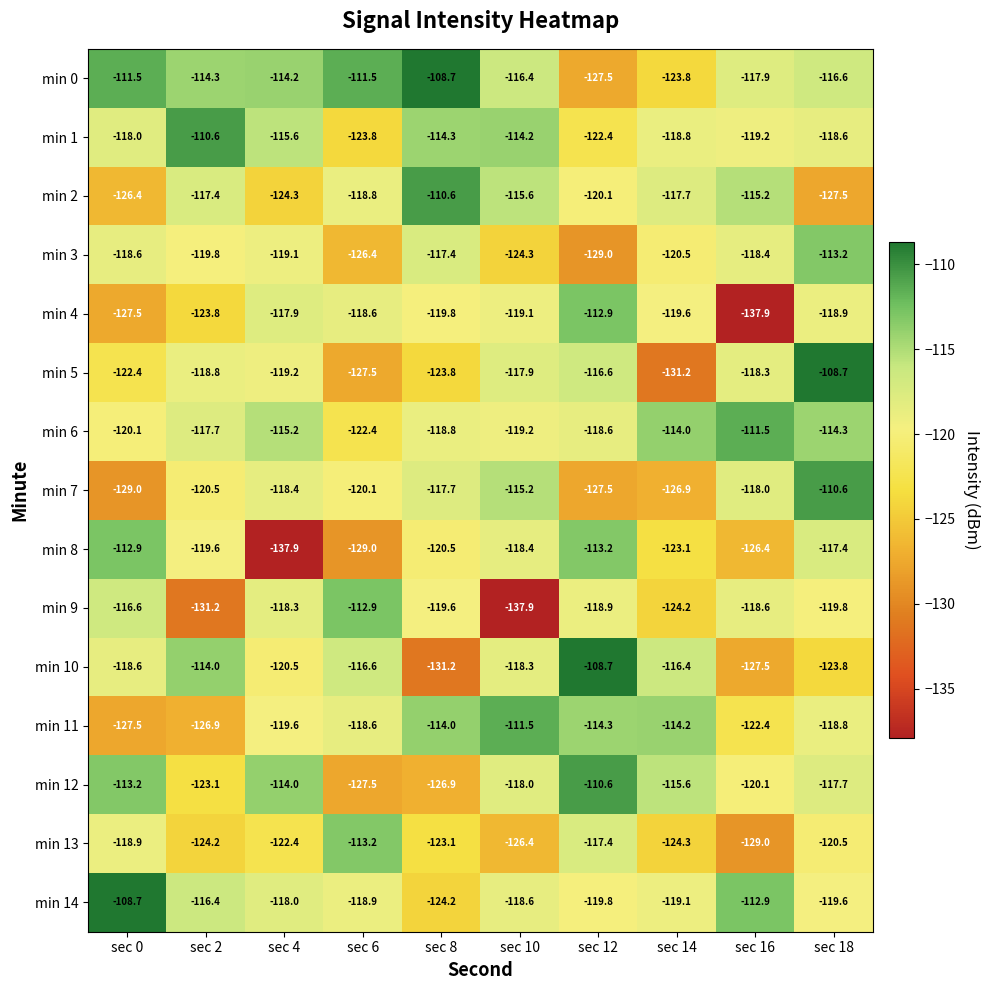

Read the min 4 value at sec 12.

-112.9